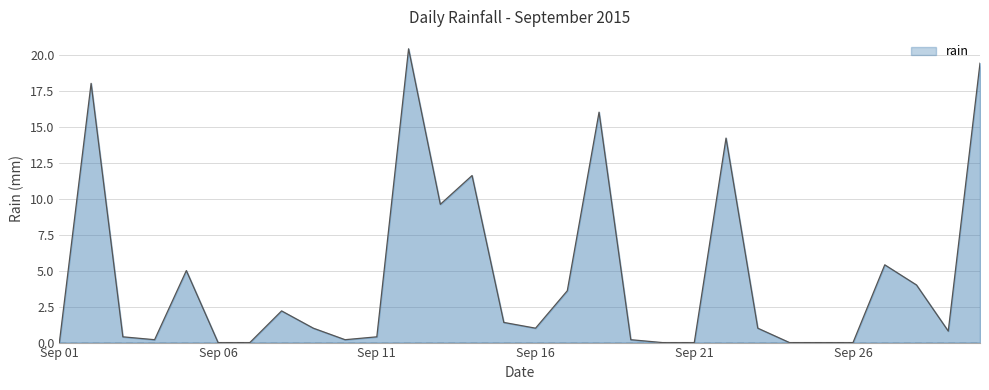

What is the difference between the maximum and minimum values?

20.4